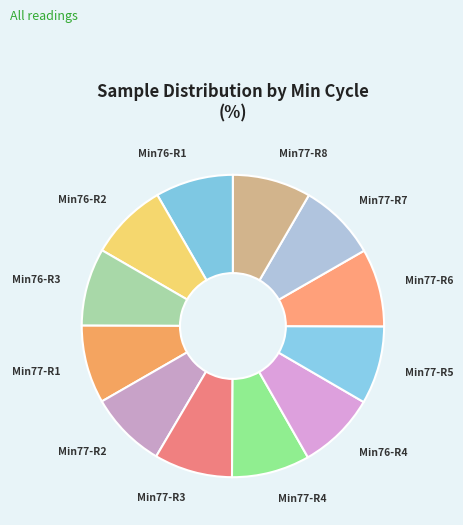

What is the ratio of the value at Min77-R5 to the value at Min77-R8?

1.0